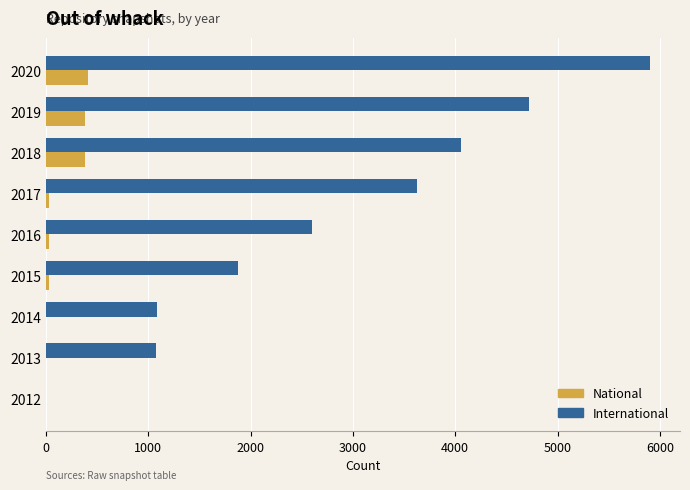

What is the total value across all series at 2018?

4438